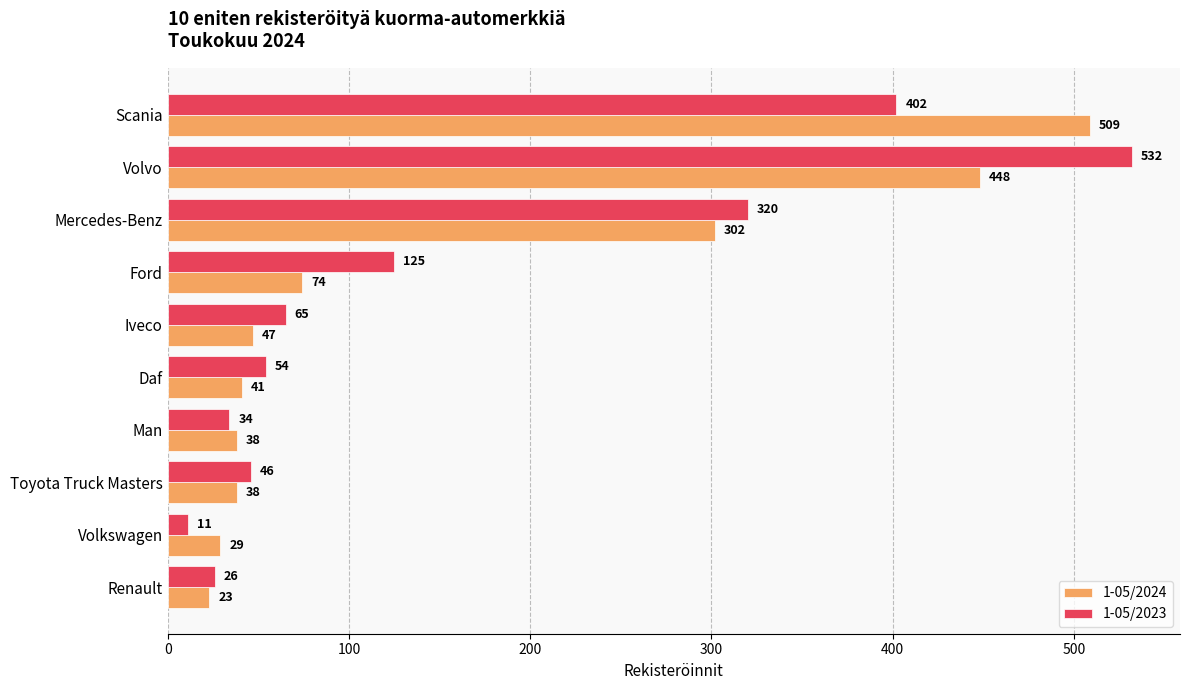

Which label corresponds to the smallest value in the chart?

Volkswagen